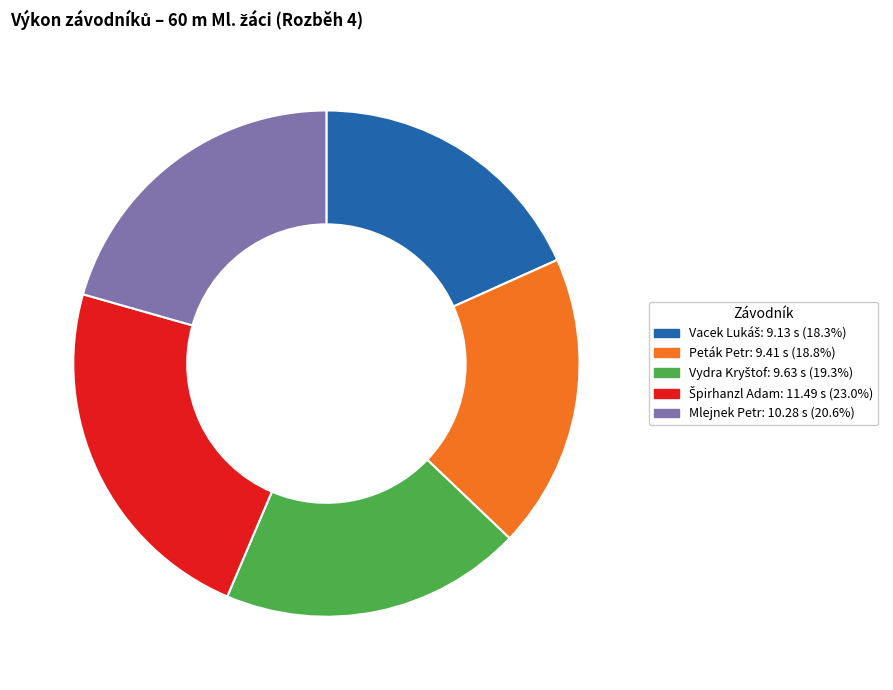

True or false: Mlejnek Petr accounts for 29% of the total.

False